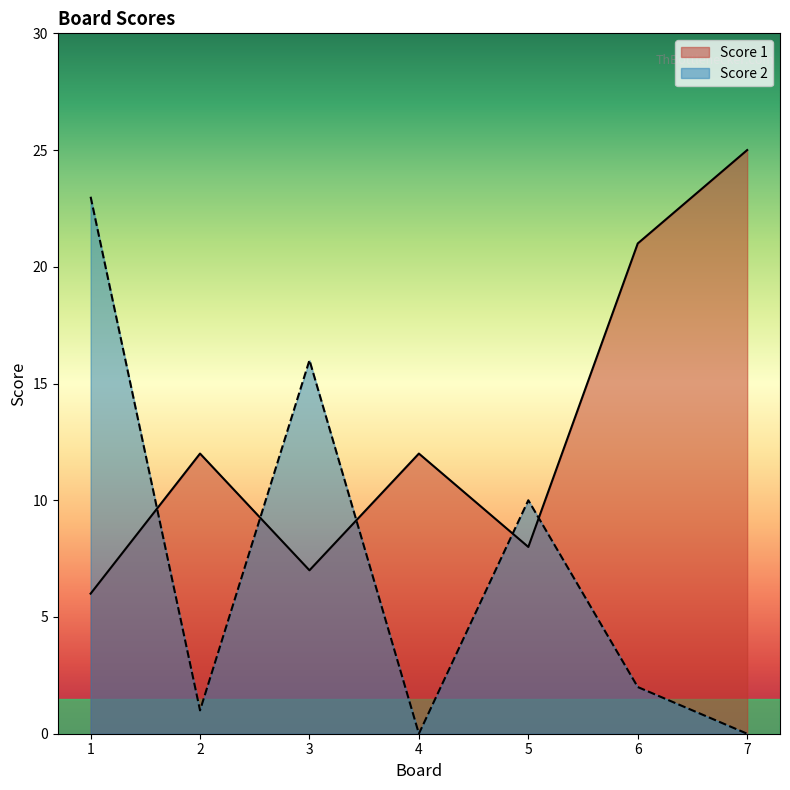

Reading left to right, list all the values displayed in this chart.

Score 1: 6	12	7	12	8	21	25
Score 2: 23	1	16	0	10	2	0